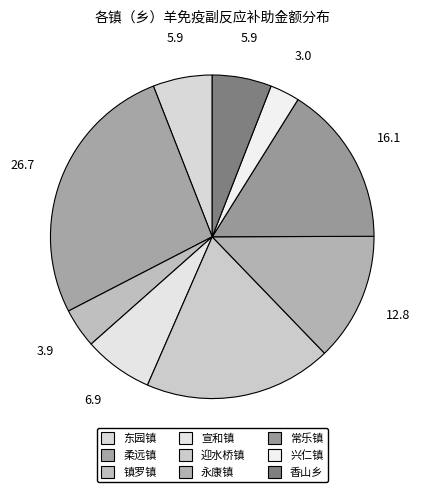

Which slice is the largest?

柔远镇